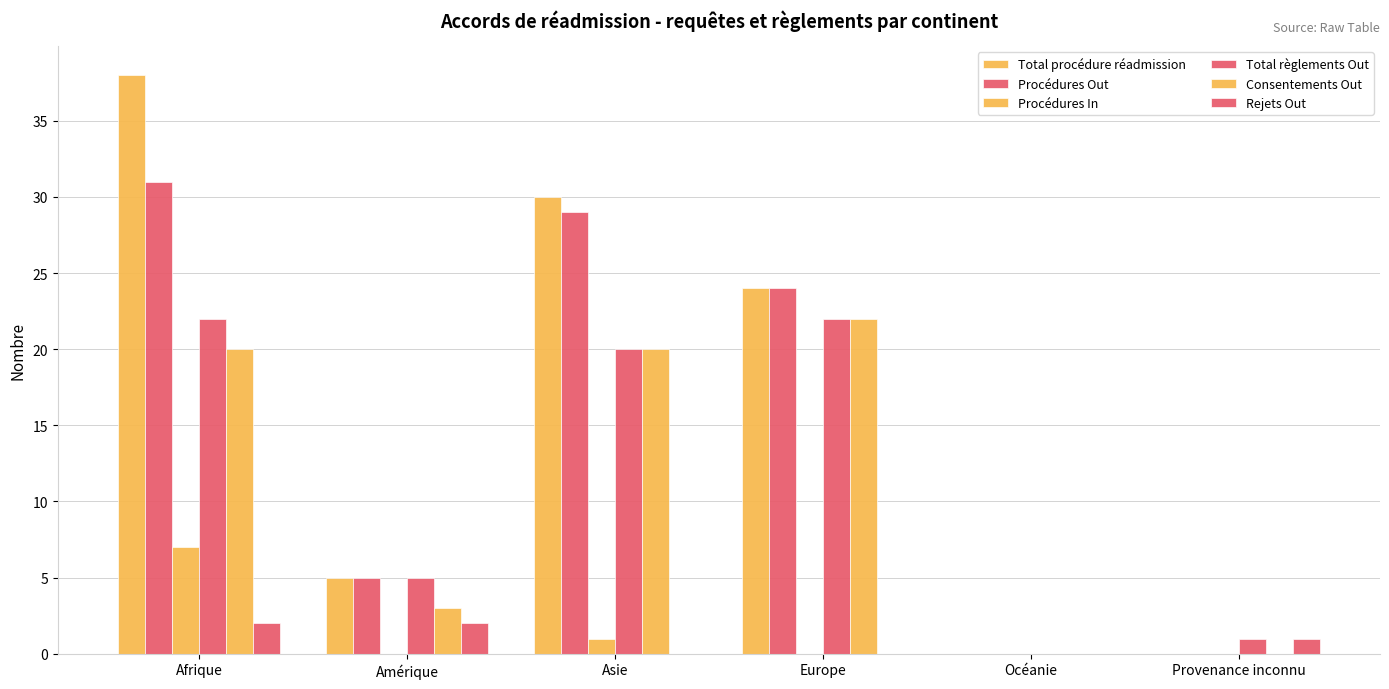

Count the number of data series in this chart.

6